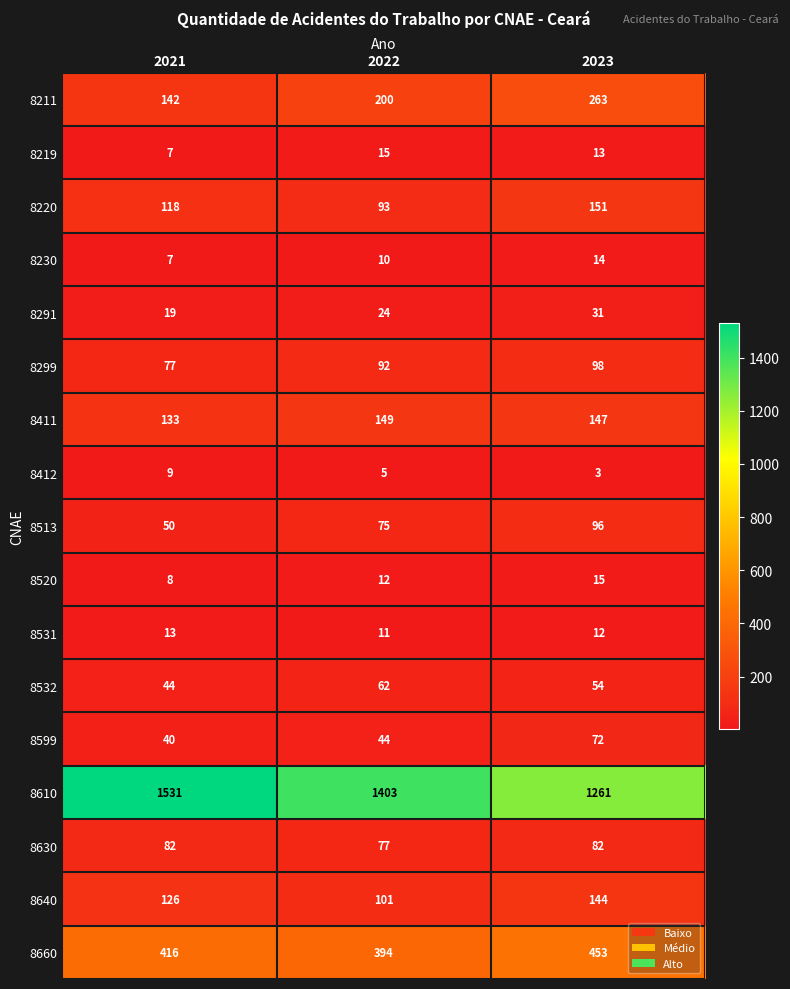

Between 2021 and 2023, which series saw the biggest shift?

8610